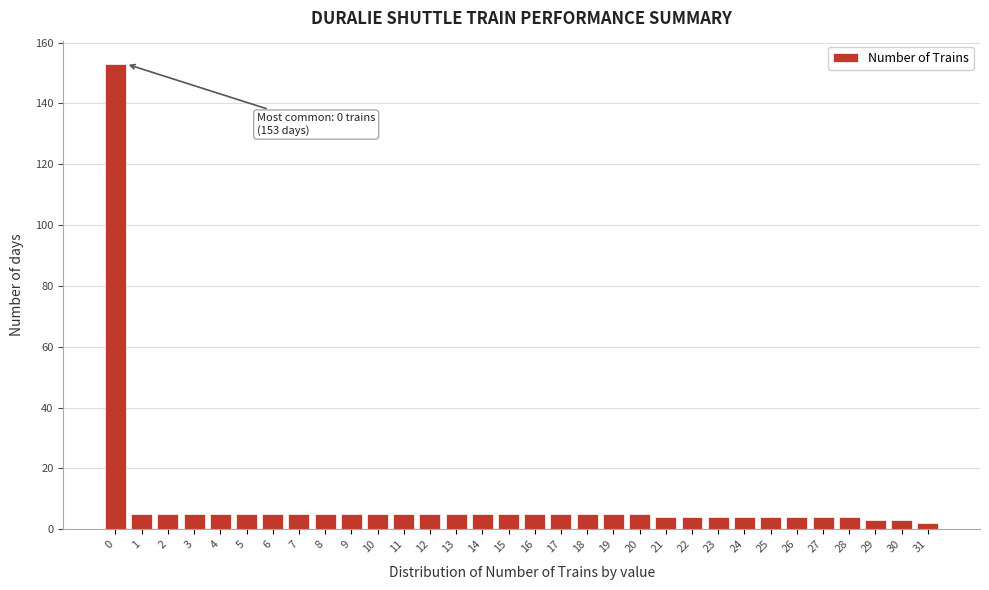

What is the difference between the maximum and minimum values?

151